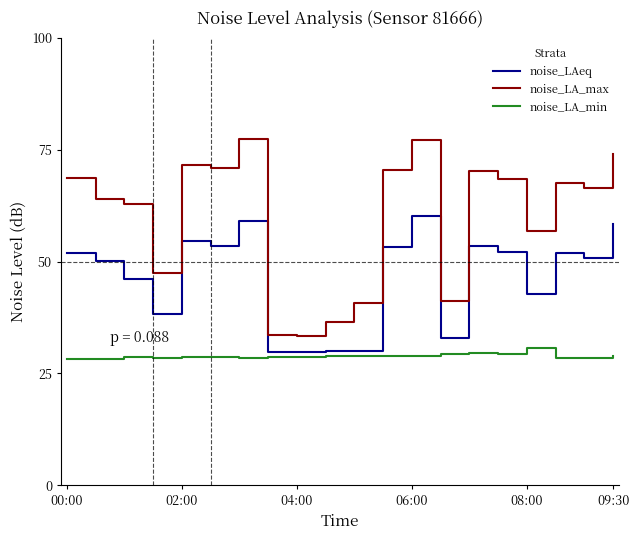

List the series in order of their peak value, highest first.

noise_LA_max, noise_LAeq, noise_LA_min